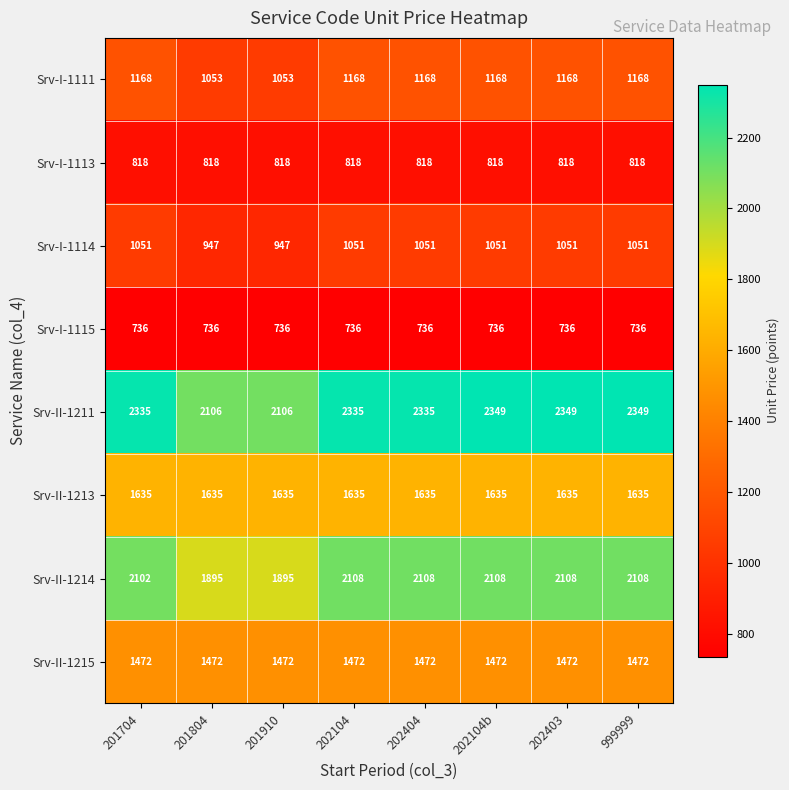

Which series has the widest spread of values?

Srv-II-1211